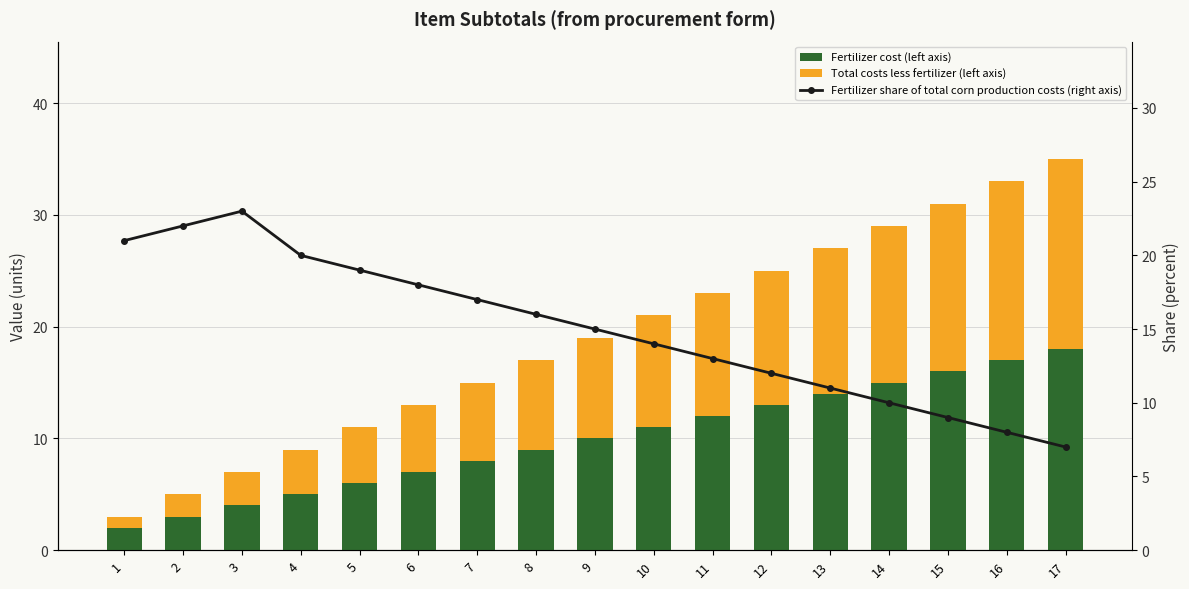

Is it true that Fertilizer share of total corn production costs (right axis) equals 9 at 3?

False